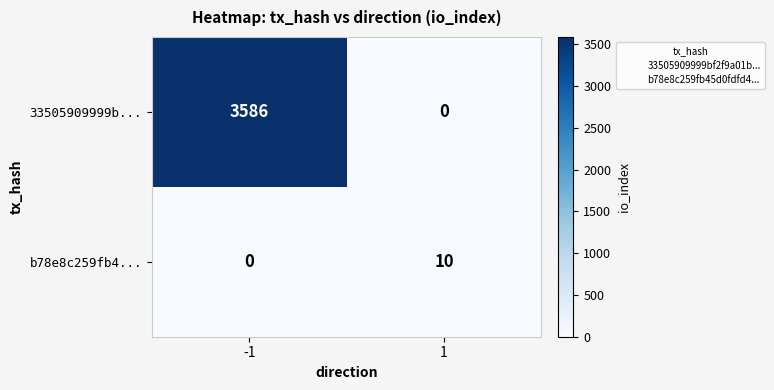

Which series has the largest total across all categories?

33505909999b...